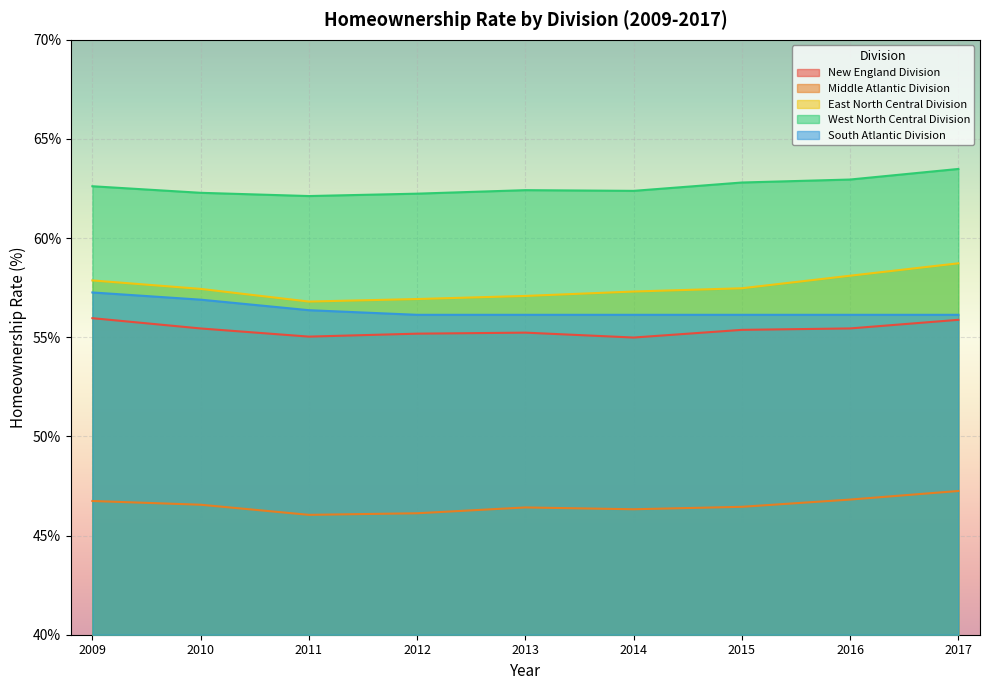

At which category does East North Central Division reach its first local valley?

2011